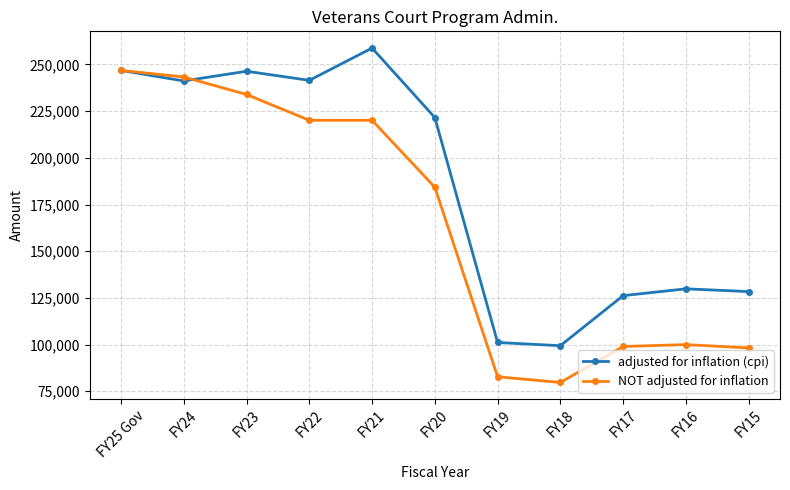

List the series in order of their peak value, lowest first.

NOT adjusted for inflation, adjusted for inflation (cpi)